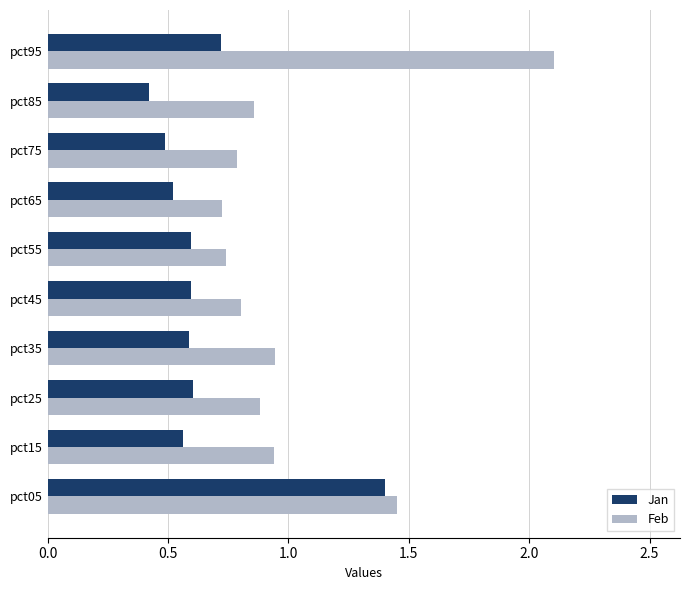

What is the difference between the highest and lowest values at pct25?

0.3